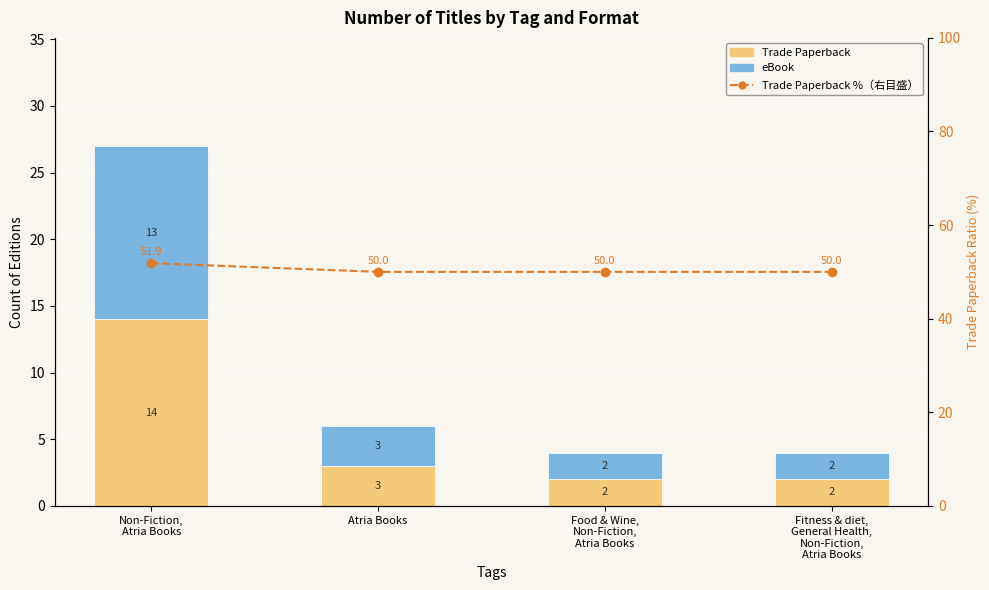

How many groups of bars are there?

4